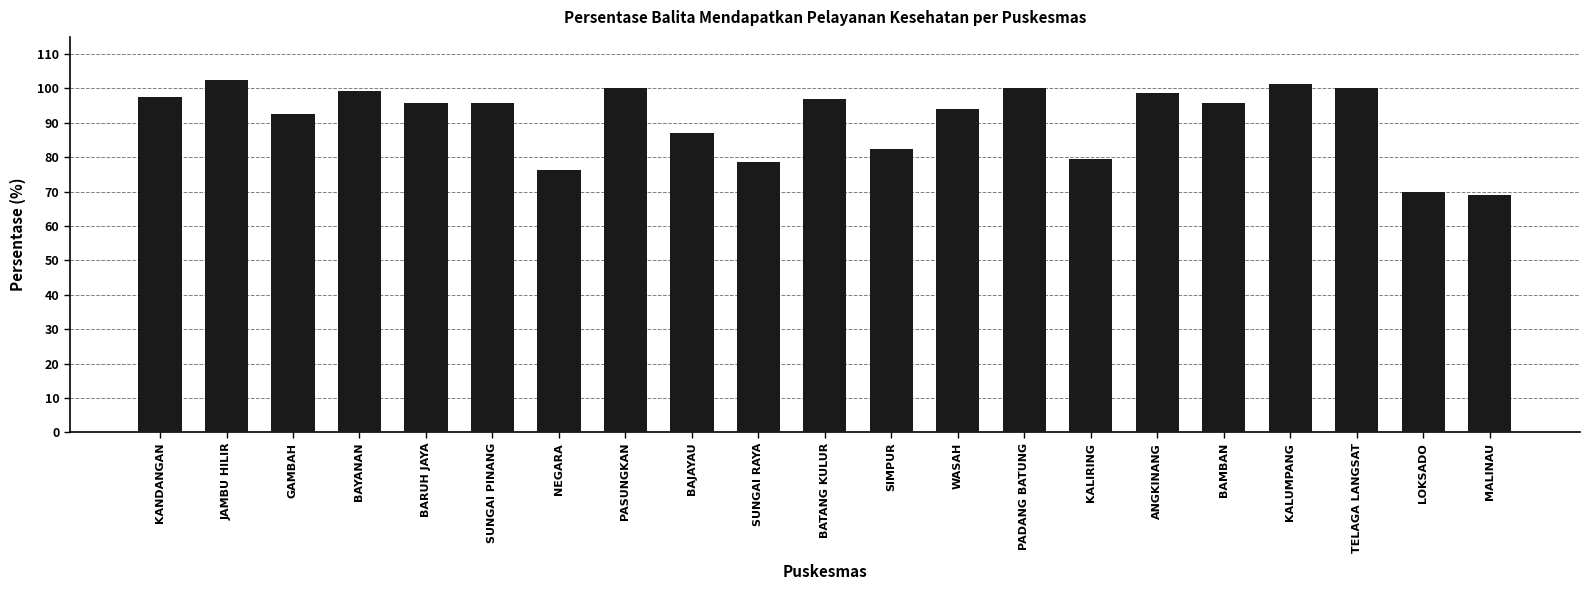

Which label corresponds to the largest value in the chart?

JAMBU HILIR